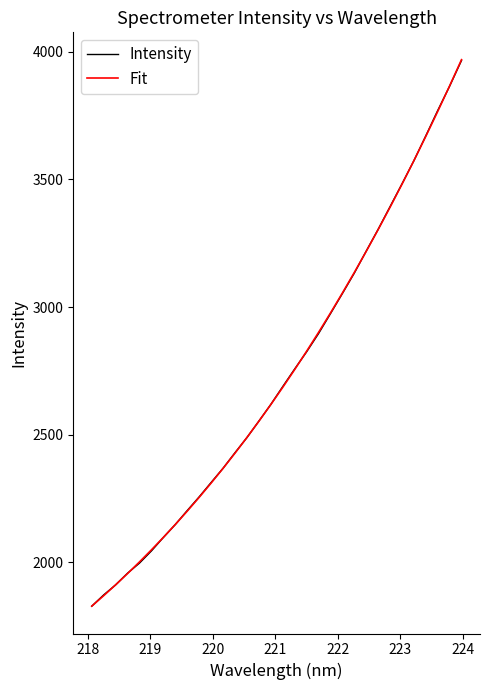

What are all the series names shown in the legend?

Intensity, Fit